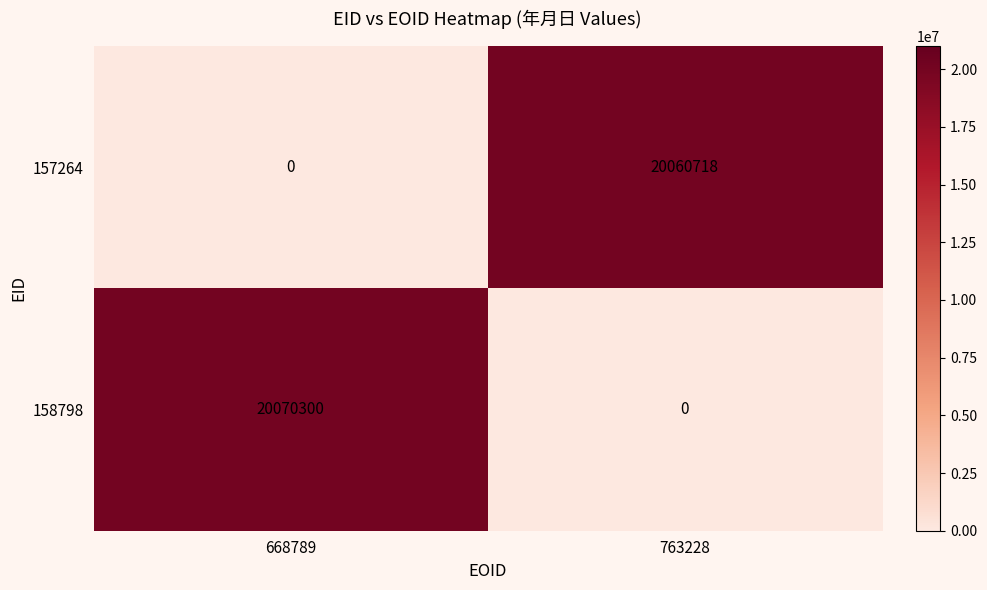

What is the difference between the maximum and minimum values in the 157264 series?

20060718